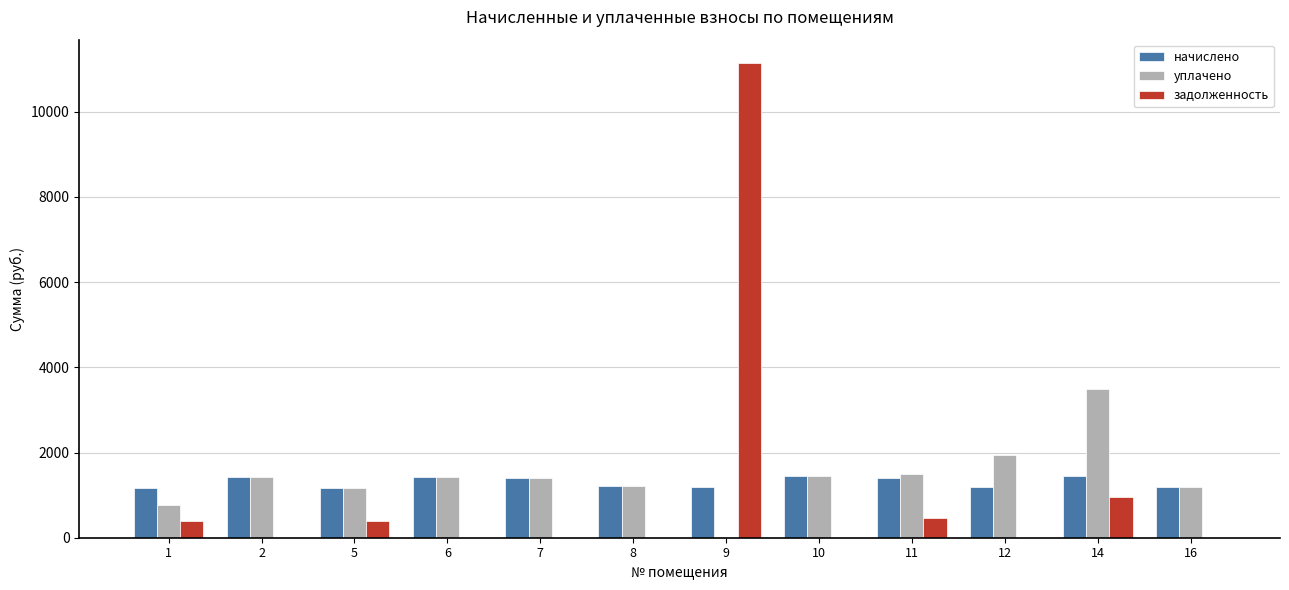

How many data points in уплачено are above 1418?

6